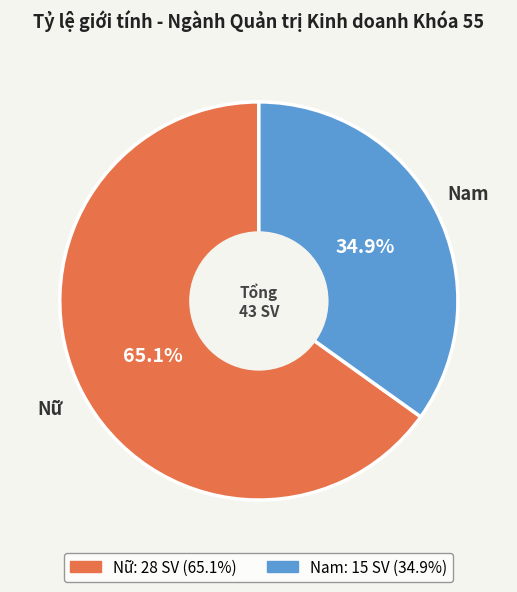

To the nearest percent, what is the average slice percentage?

50%